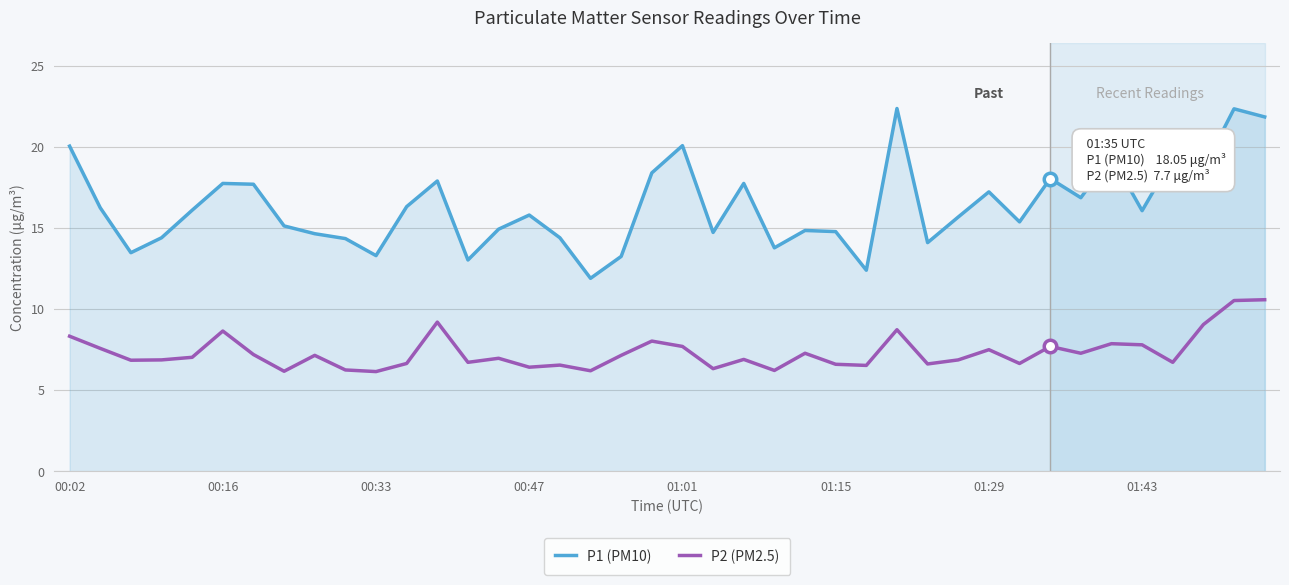

Which series has the largest total across all categories?

P1 (PM10)